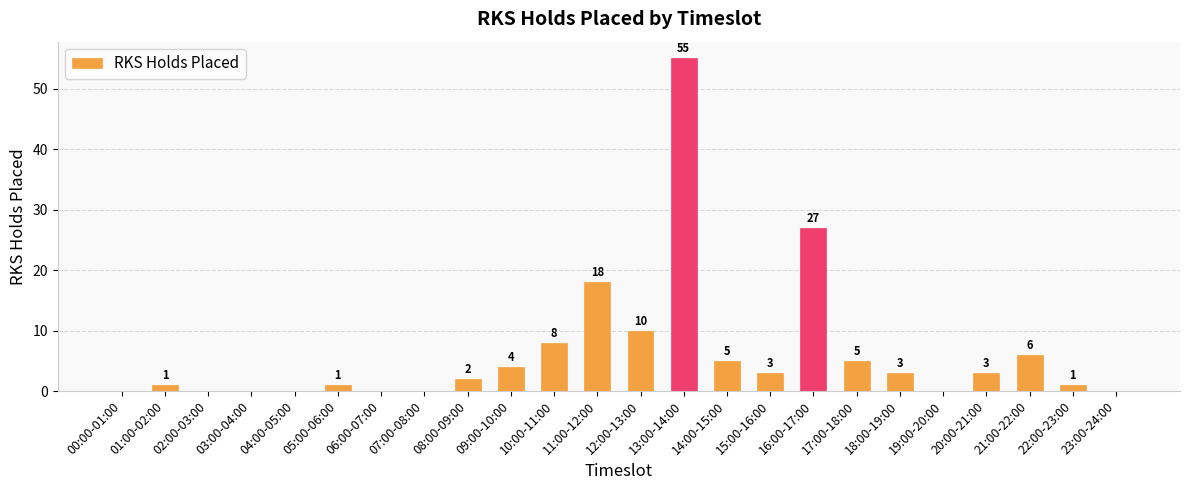

What is the sum of all values?

152